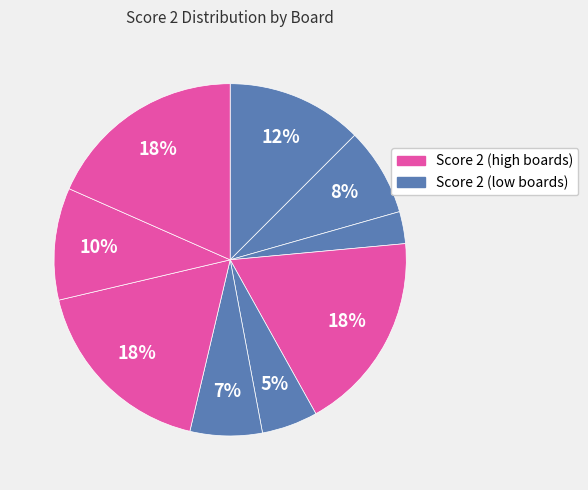

Rank the categories by value from lowest to highest.

Board 2, Board 3, Board 9, Board 5, Board 7, Board 8, Board 4, Board 11, Board 1, Board 10, Board 6, Board 12